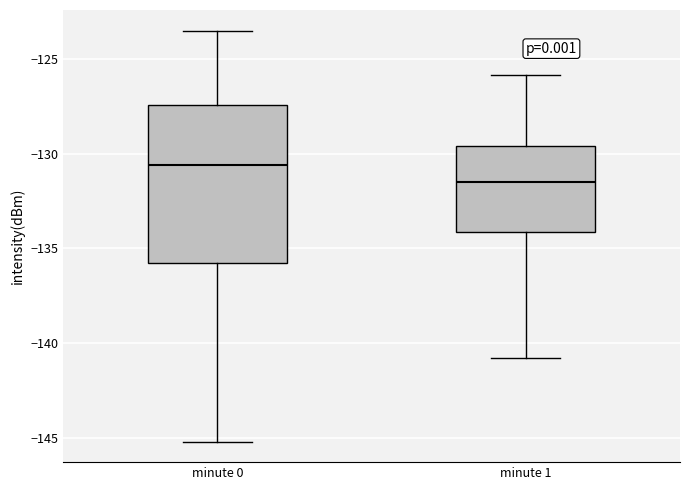

Which box has the lowest median line?

minute 1